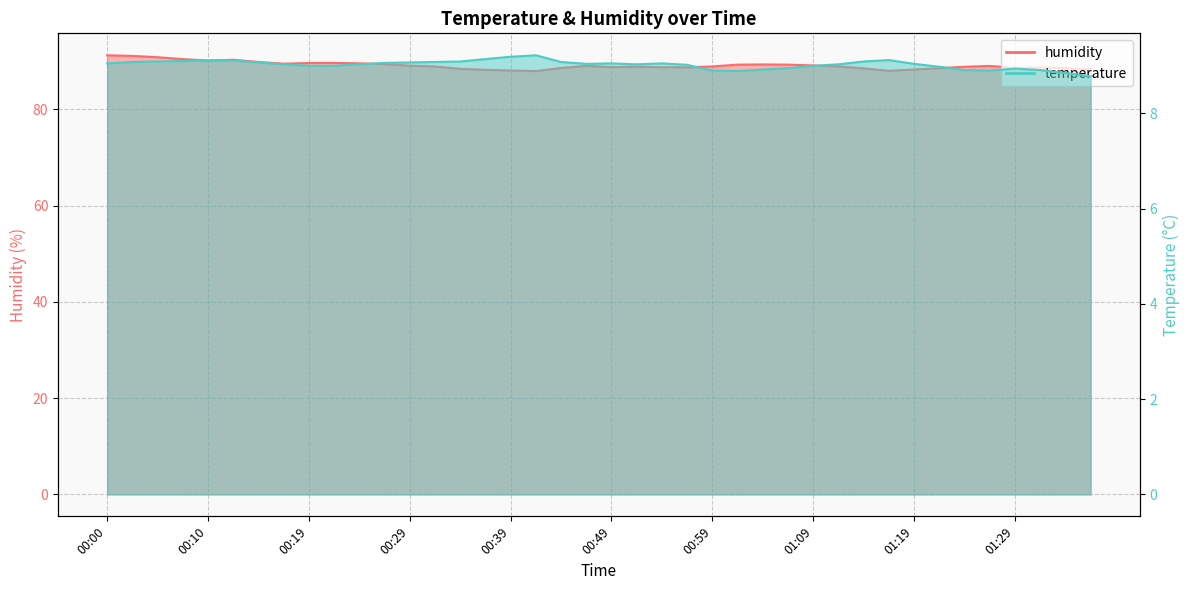

Does the chart have visible grid lines?

Yes